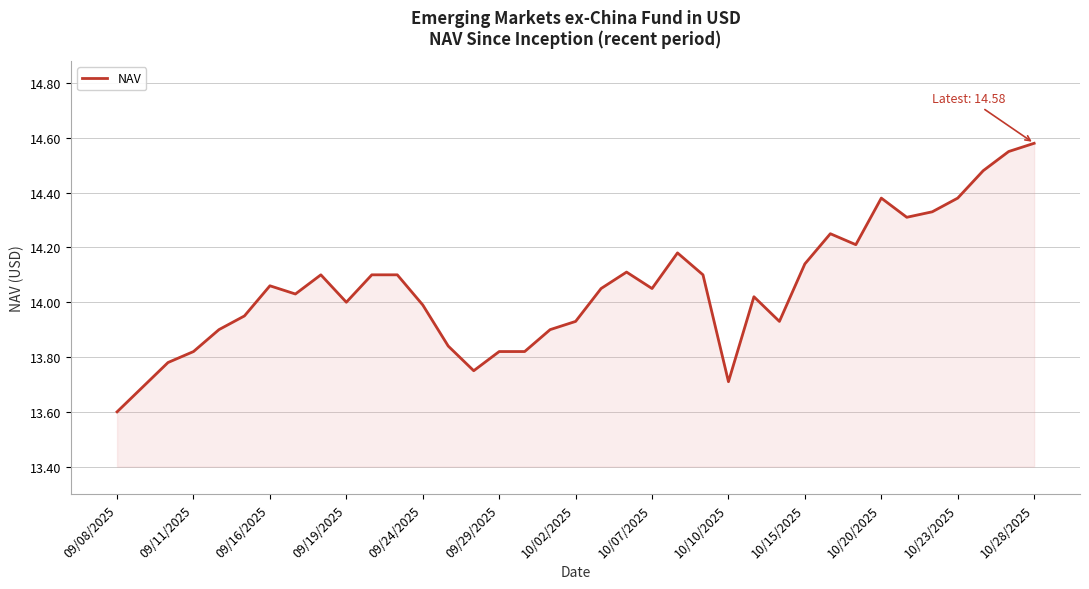

What is the difference between the maximum and minimum values?

1.0